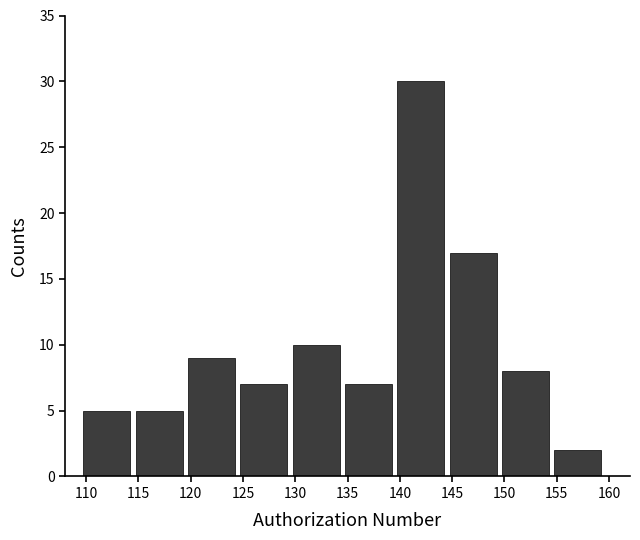

Reading left to right, what are all the values shown in this chart?

110=5	115=5	120=9	125=7	130=10	135=7	140=30	145=17	150=8	155=2